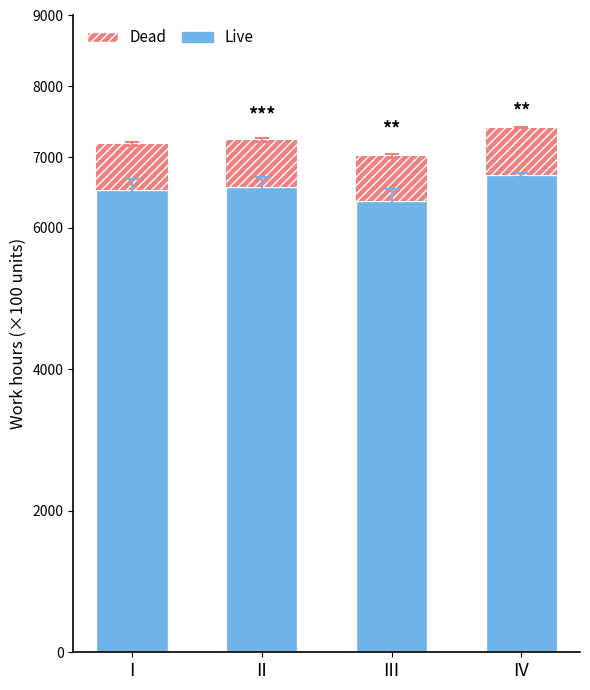

What is the average value of the Live series?

6557.0